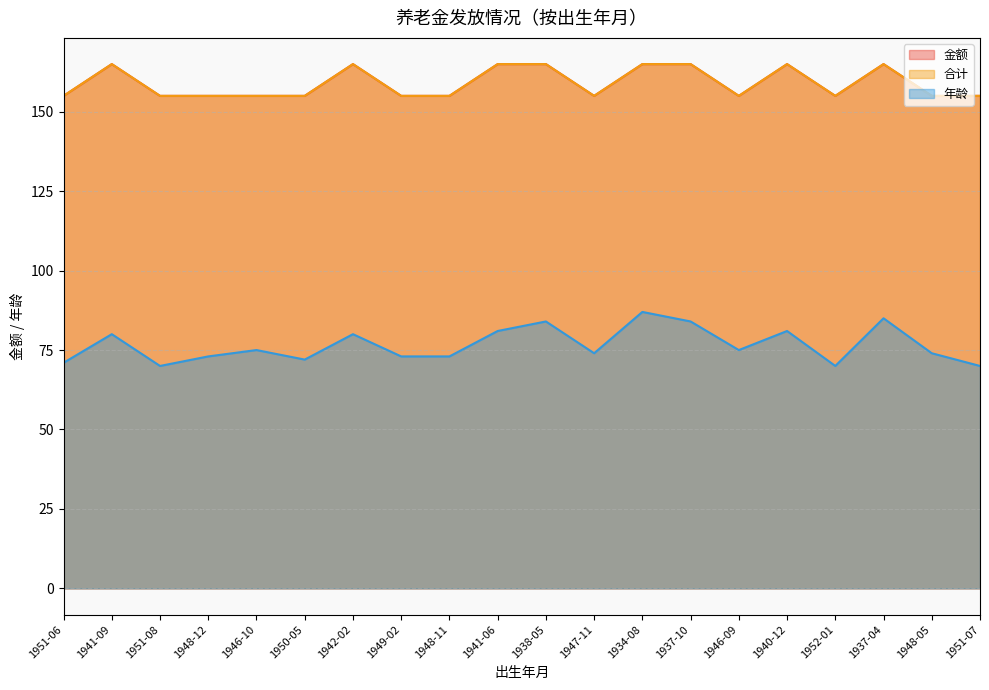

How many lines are shown in the chart?

3